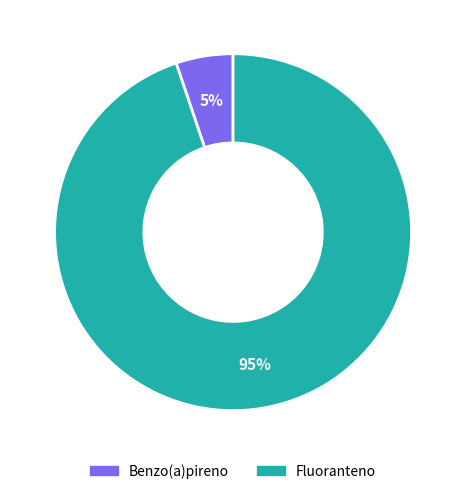

To the nearest percent, what portion does Benzo(a)pireno represent?

5%